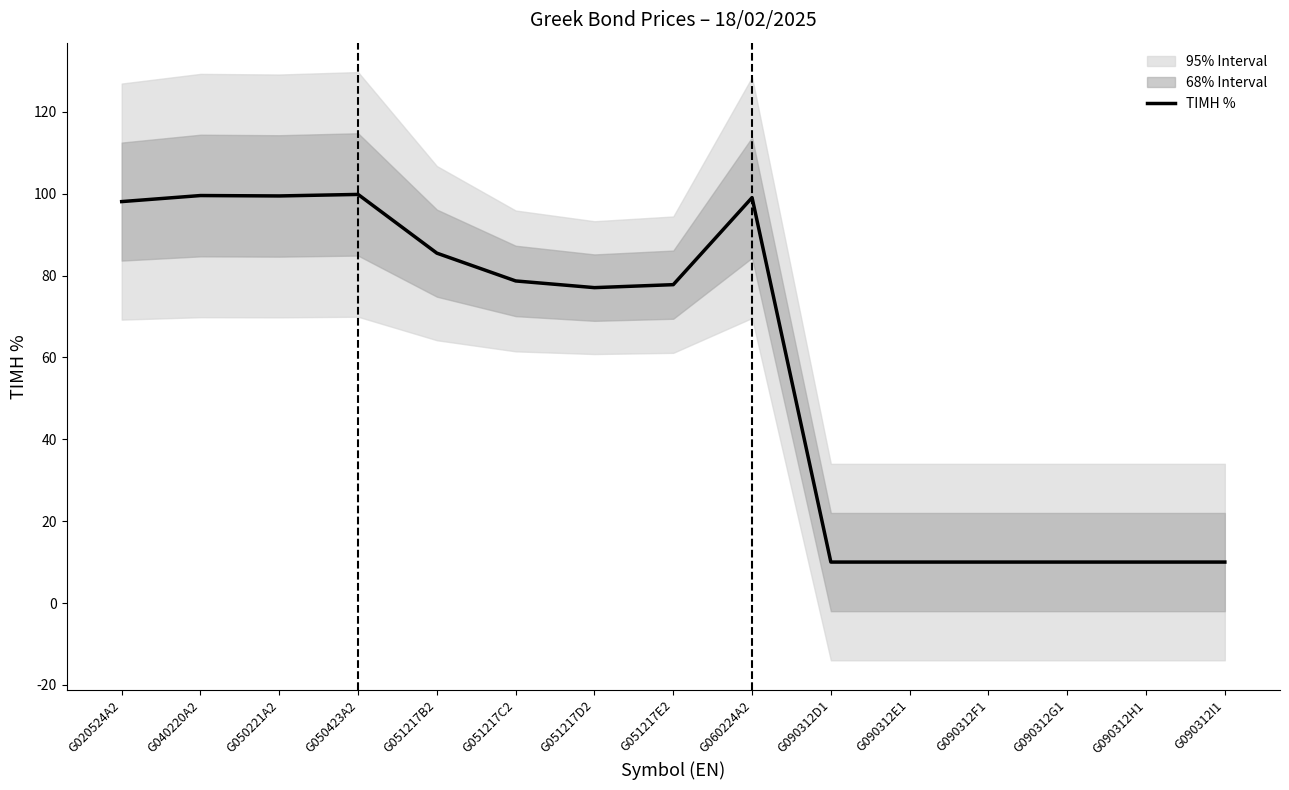

How many data points are less than 77?

6